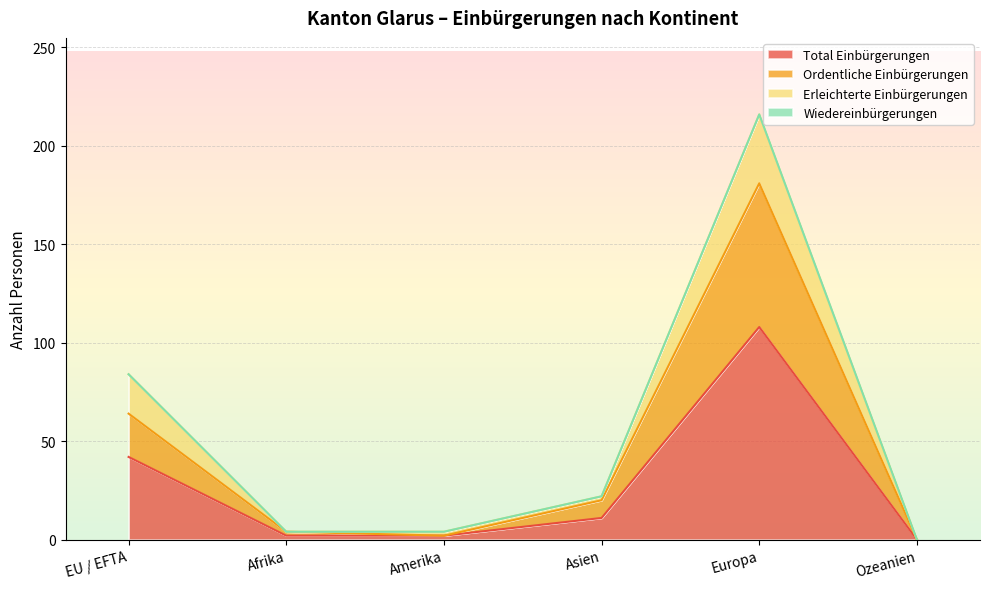

What is the average value of the Total Einbürgerungen series?

28